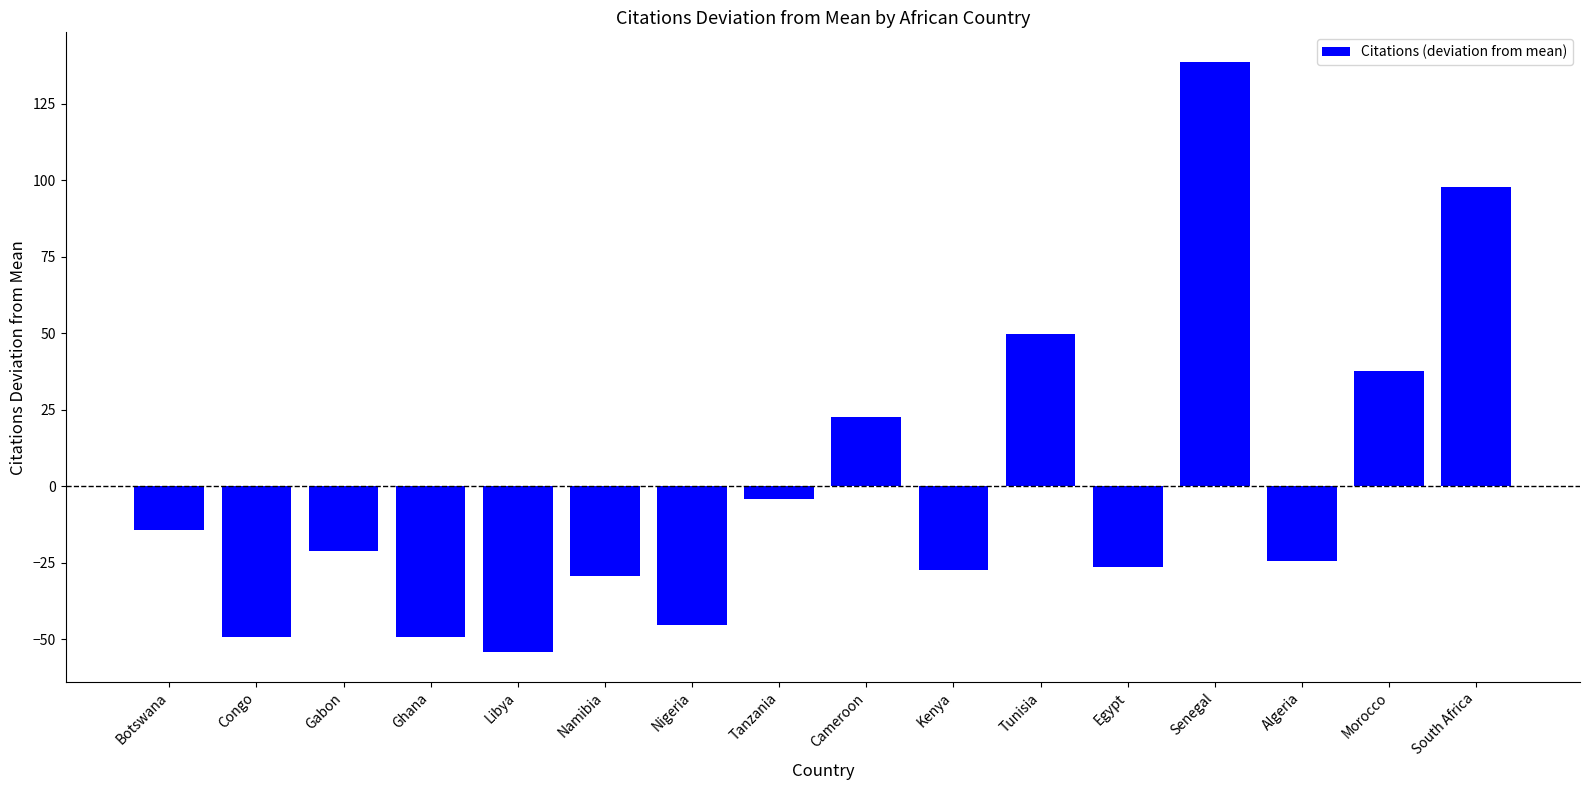

What is the approximate value at Botswana?

-14.4